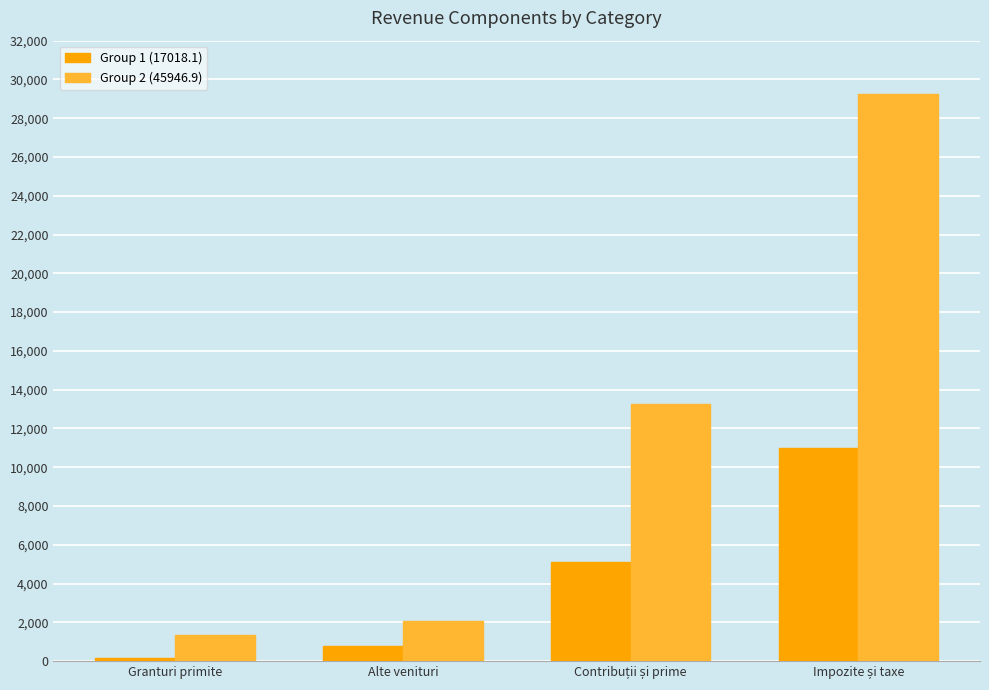

What is the greatest value displayed?

29231.0